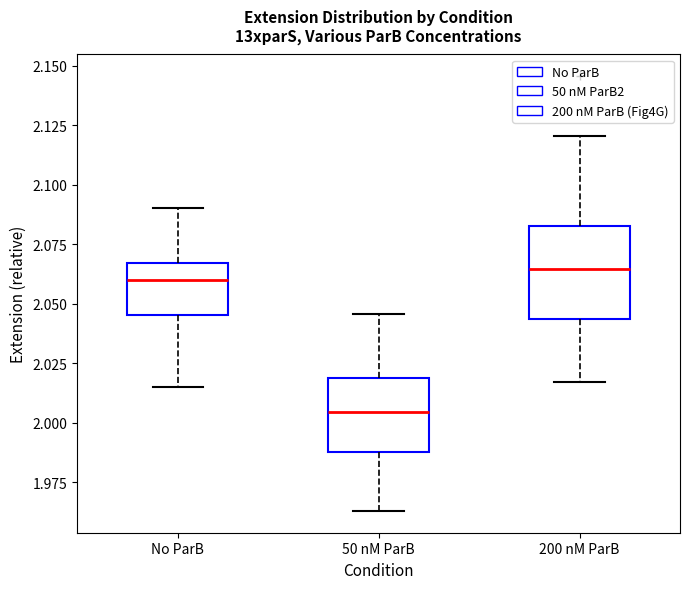

Where is the upper edge of the box for No ParB on the y-axis? The values are not printed on the chart, so give them approximately, as read against the axis.

2.065